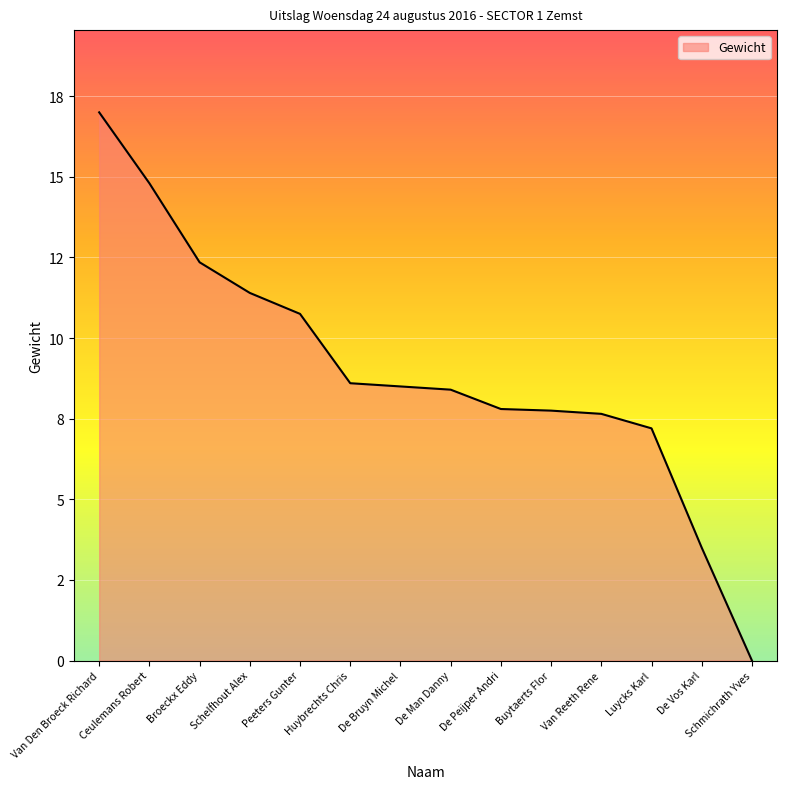

Does the chart display data point markers on the line(s)?

No